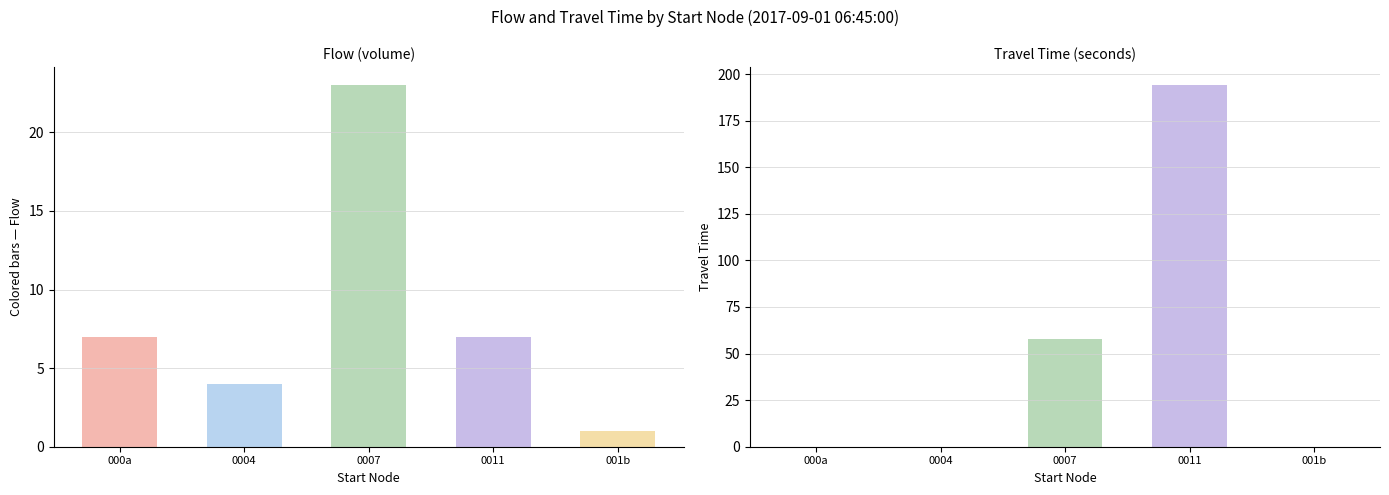

How many series are shown in this chart?

2